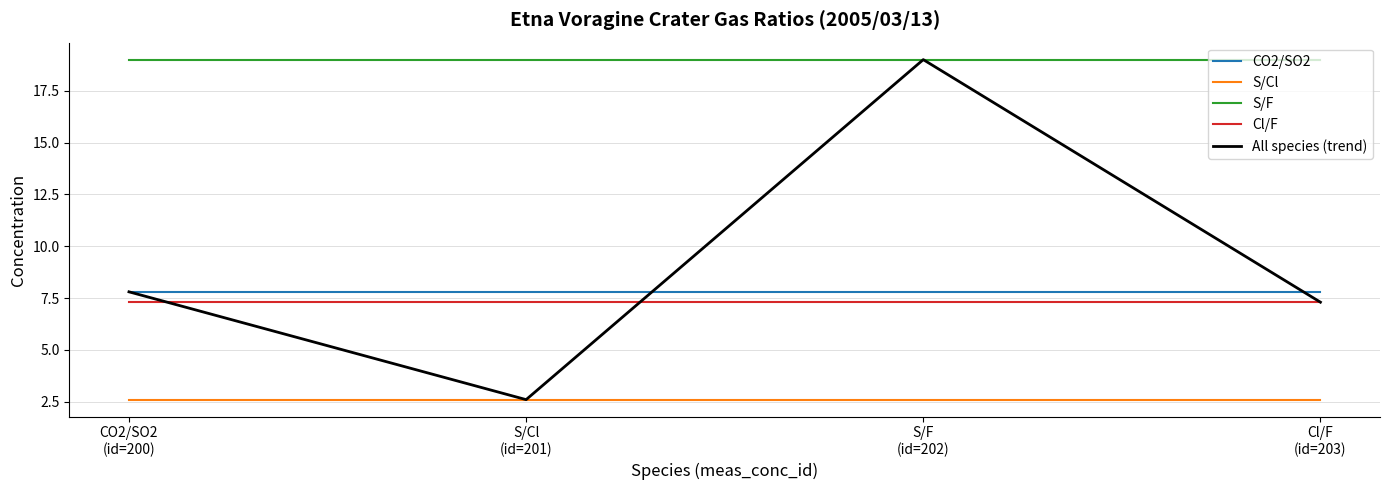

In All species (trend), how many points are lower than both neighbors (excluding endpoints)?

1